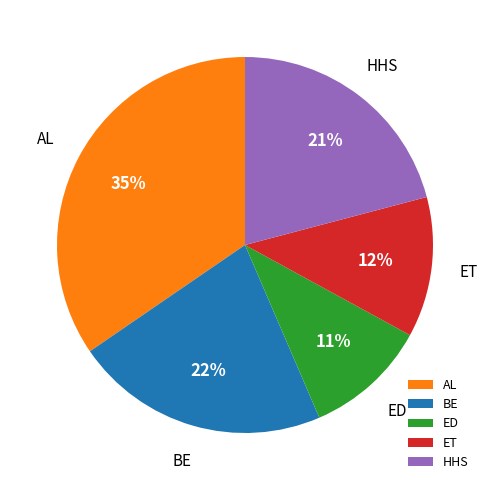

To the nearest percent, what is the difference between the HHS and BE slice percentages?

1%